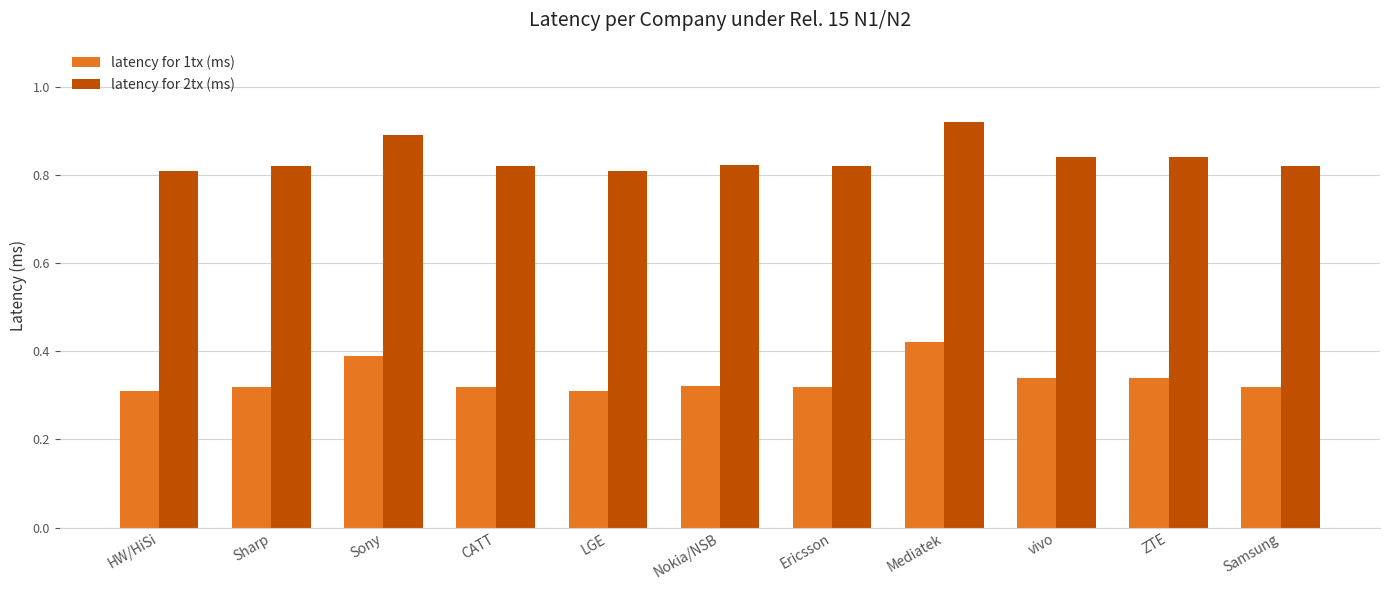

How many bars are there in total?

22